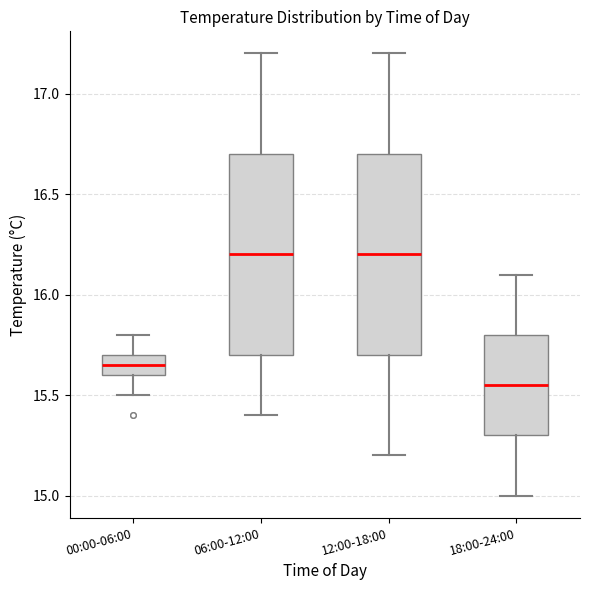

Where does the median line of the box for 00:00-06:00 sit on the y-axis? The values are not printed on the chart, so give them approximately, as read against the axis.

15.65